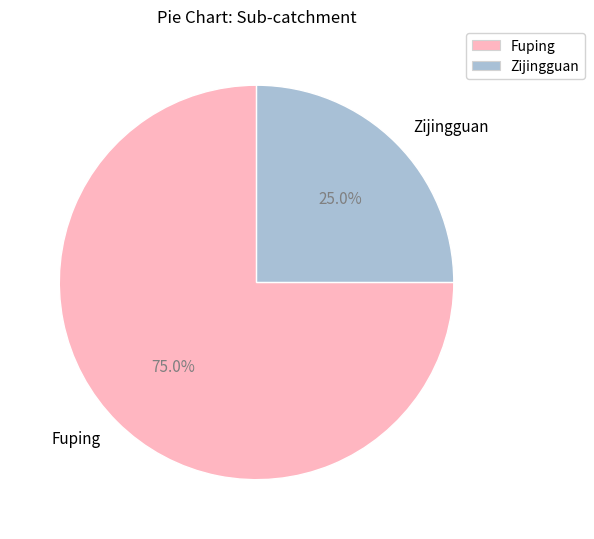

Is there any slice that represents more than half of the pie?

Yes